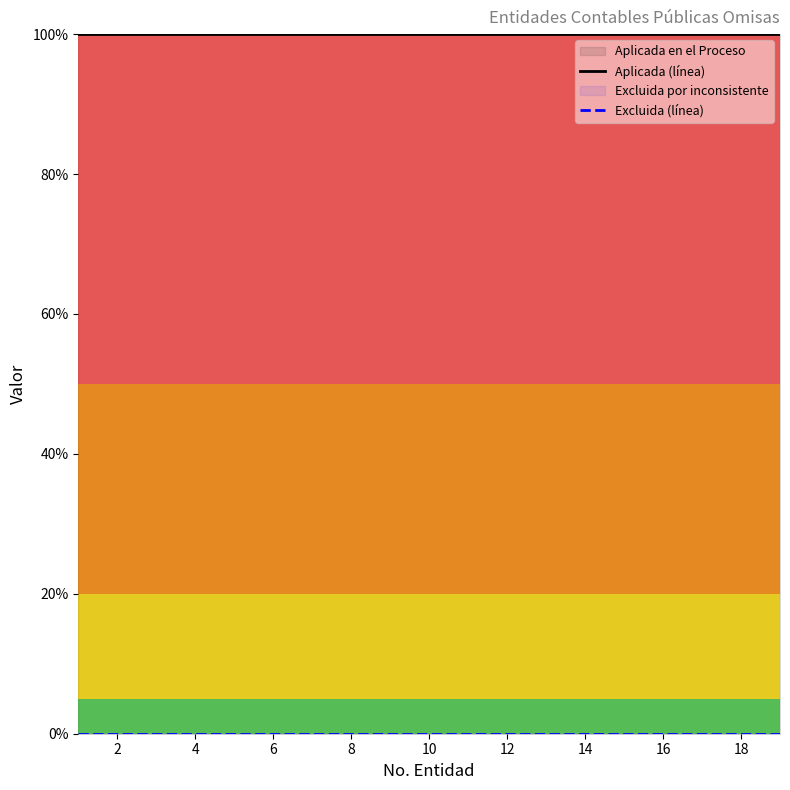

Which series has the largest total across all categories?

Aplicada (línea)